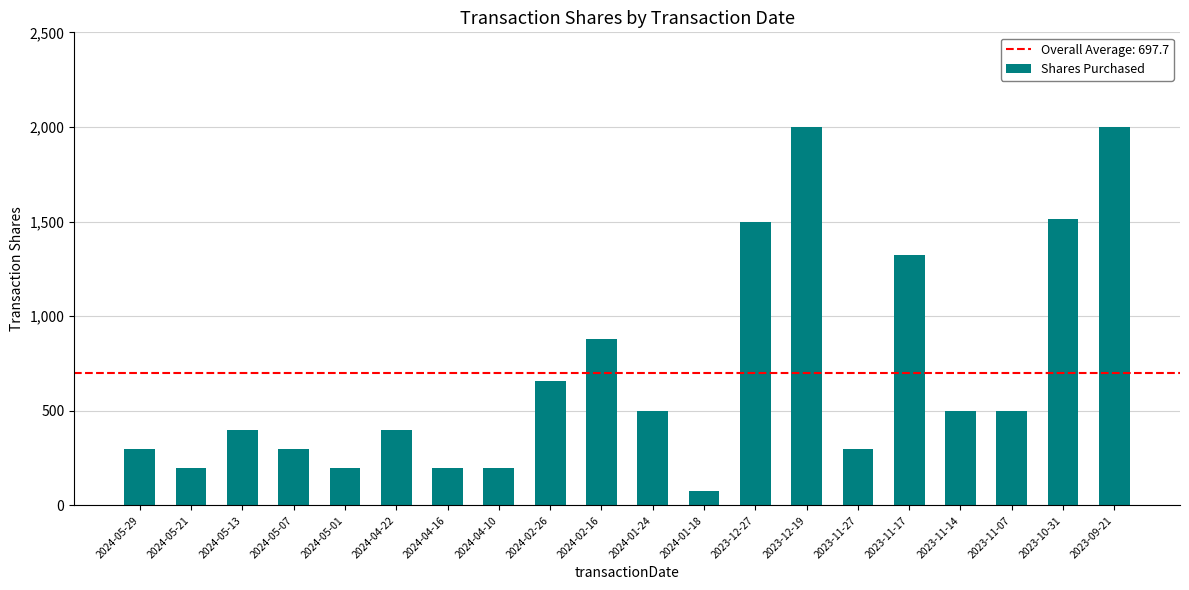

Which has a higher value, 2024-02-16 or 2024-05-21?

2024-02-16